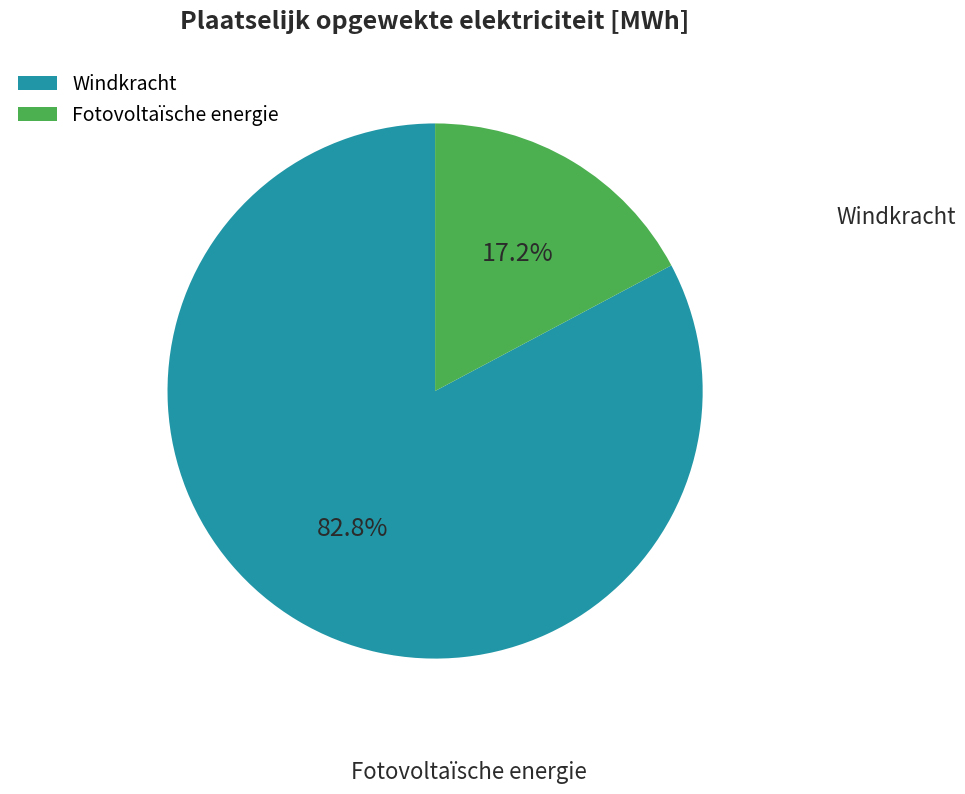

How many slices are in this pie chart?

2